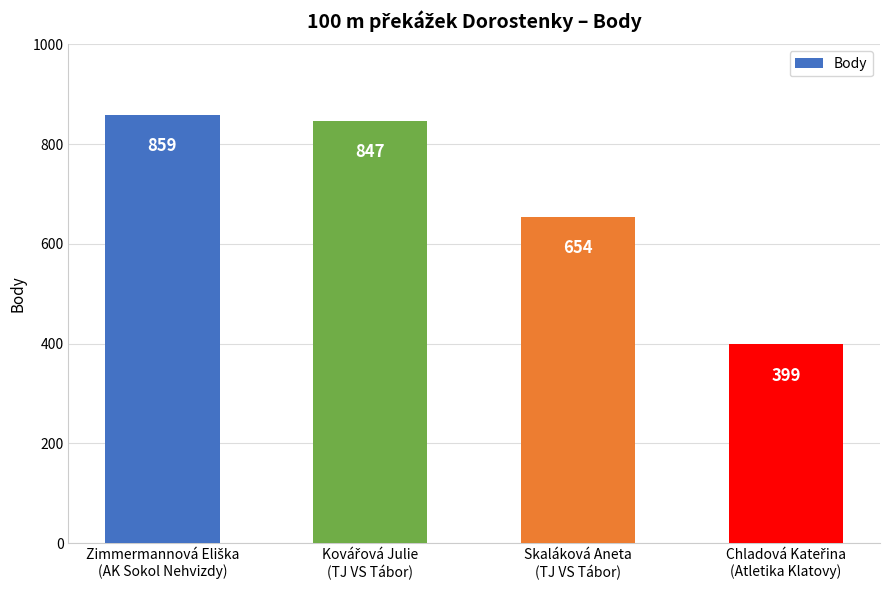

Reading left to right, transcribe all the data shown in this chart.

859	847	654	399